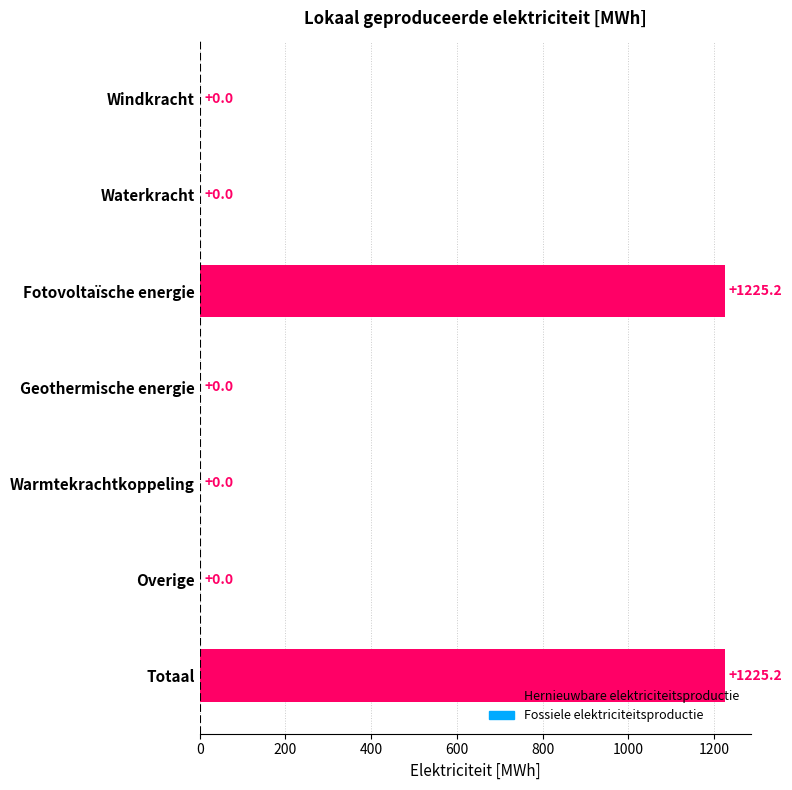

What is the sum of all values?

2450.3